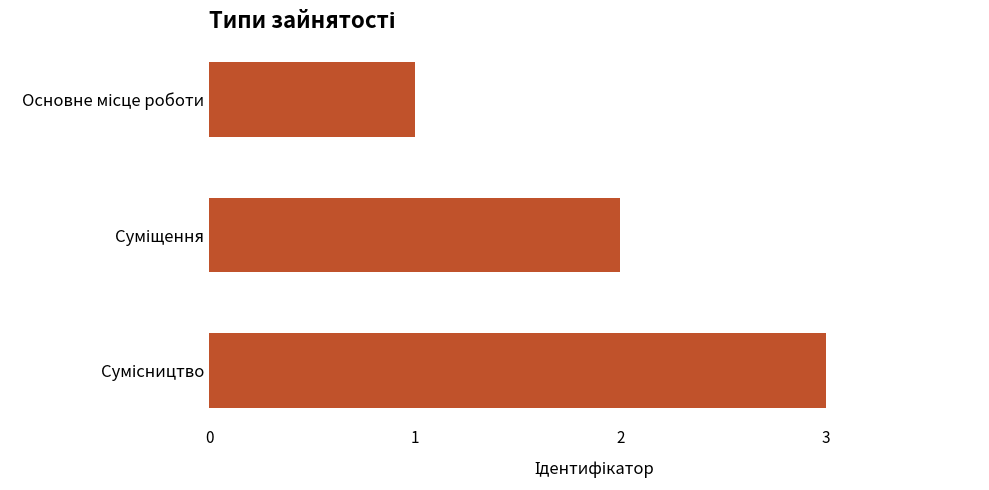

What is the maximum value shown in the chart?

3